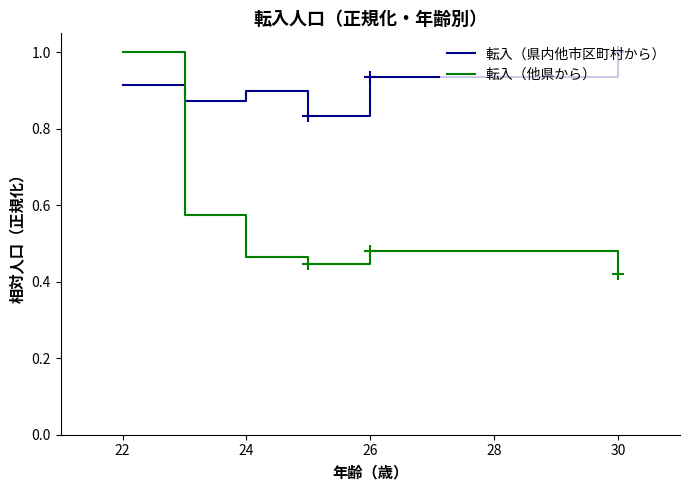

What is the highest value of the 転入（他県から） series?

1.0